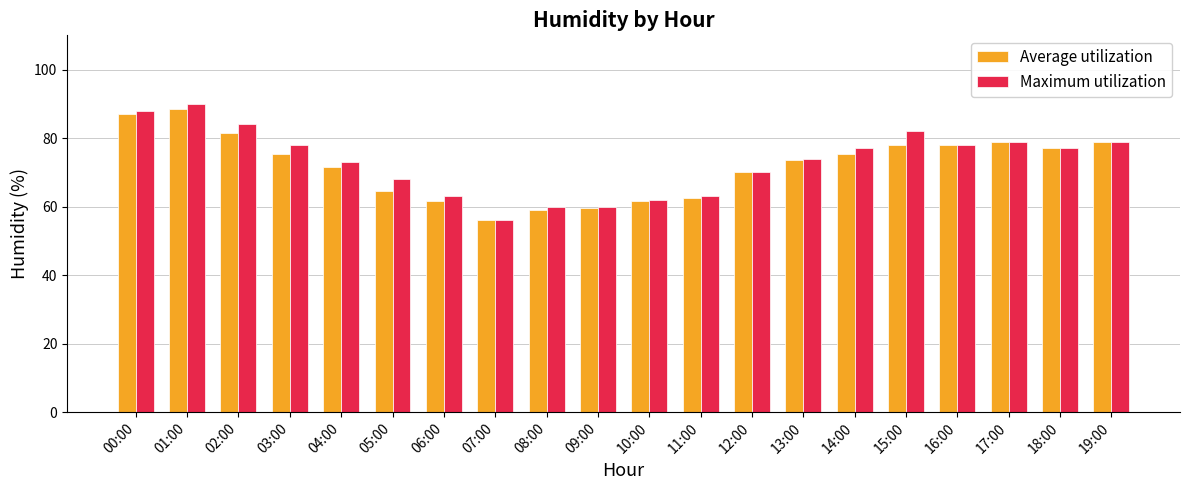

What is the label of the 6th bar from the left?

05:00